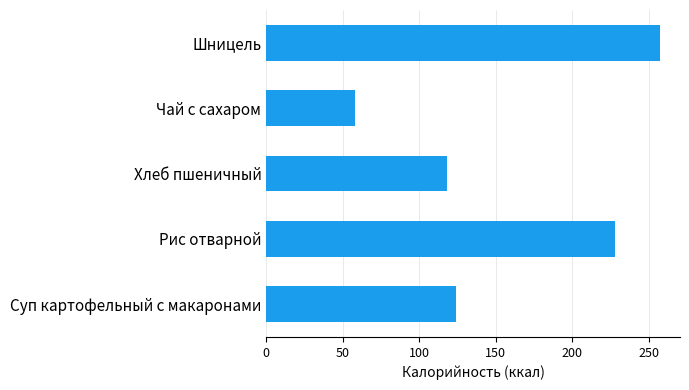

What is the average value?

157.1